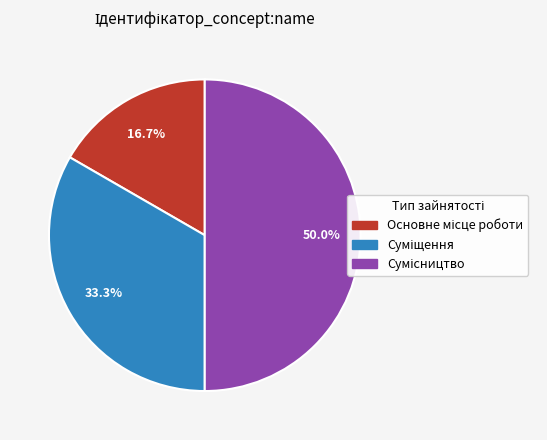

How many slices are in this pie chart?

3